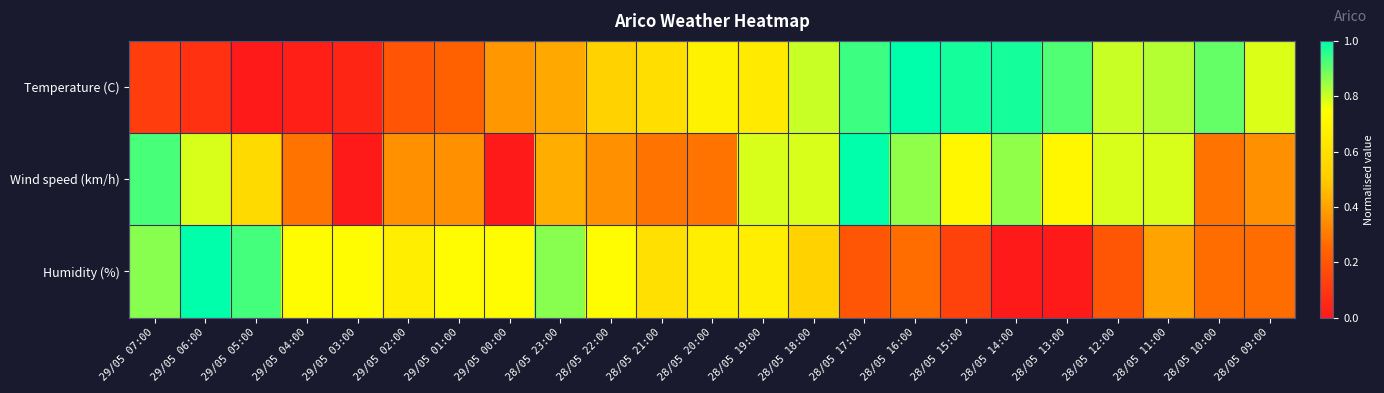

Between 28/05 19:00 and 28/05 09:00, which series saw the biggest shift?

Wind speed (km/h)